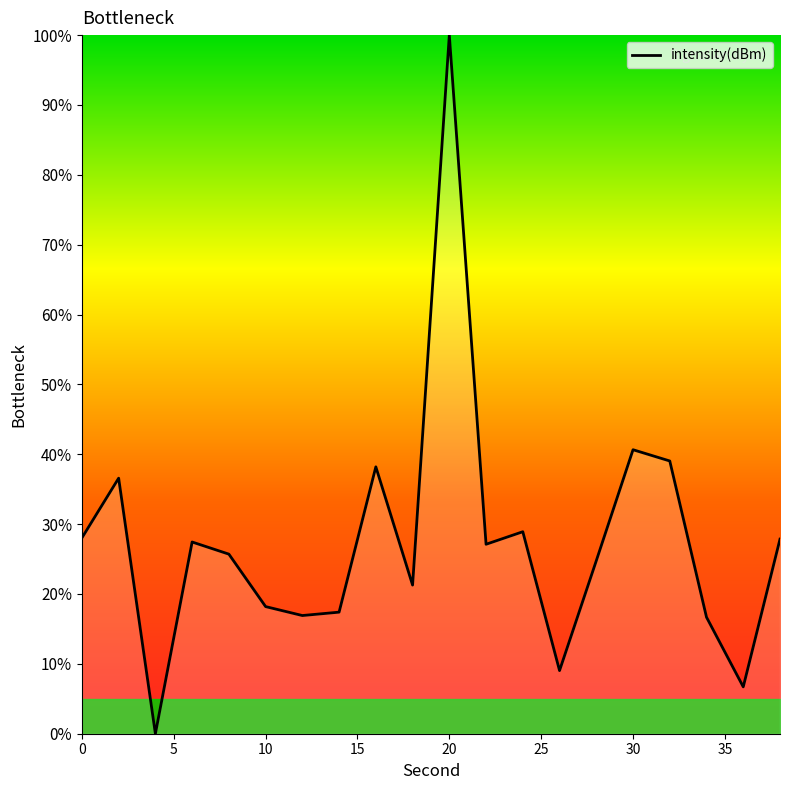

What is the maximum value shown in the chart?

100.0